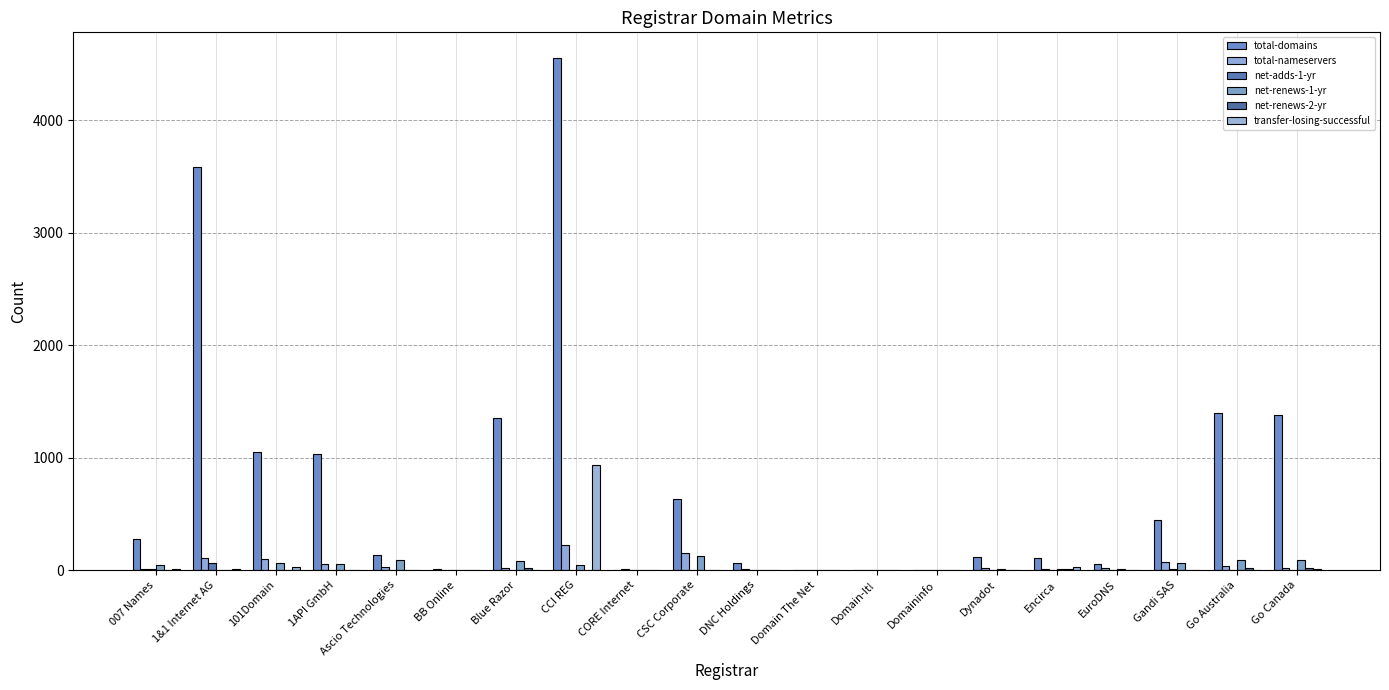

What is the highest value of the total-nameservers series?

225